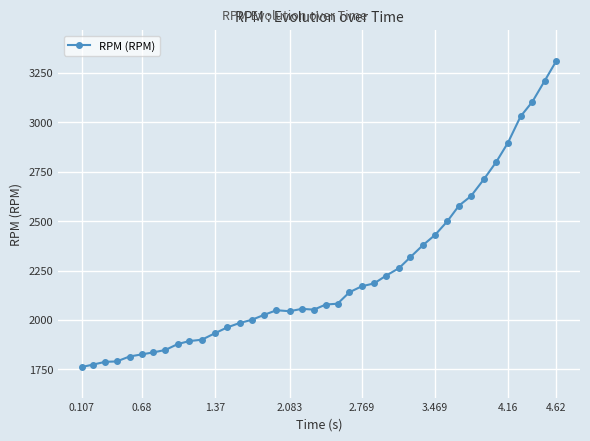

What is the value of the 32nd point from the left?

2578